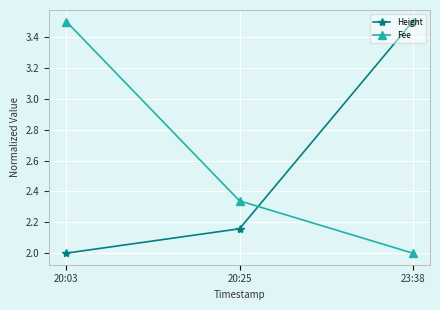

Which series has the largest total across all categories?

Fee